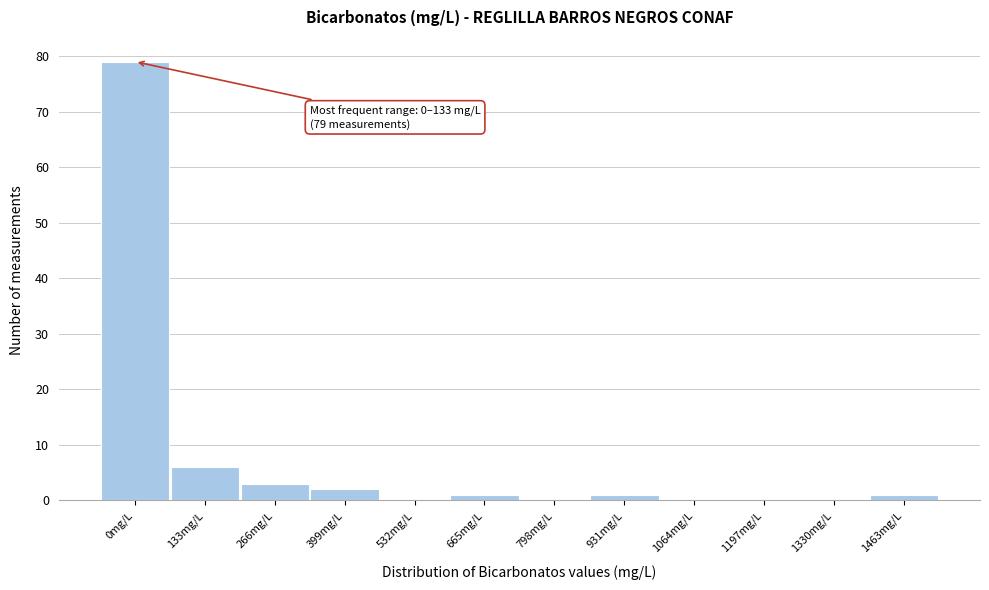

Reading left to right, list all the values displayed in this chart.

0mg/L=79	133mg/L=6	266mg/L=3	399mg/L=2	532mg/L=0	665mg/L=1	798mg/L=0	931mg/L=1	1064mg/L=0	1197mg/L=0	1330mg/L=0	1463mg/L=1